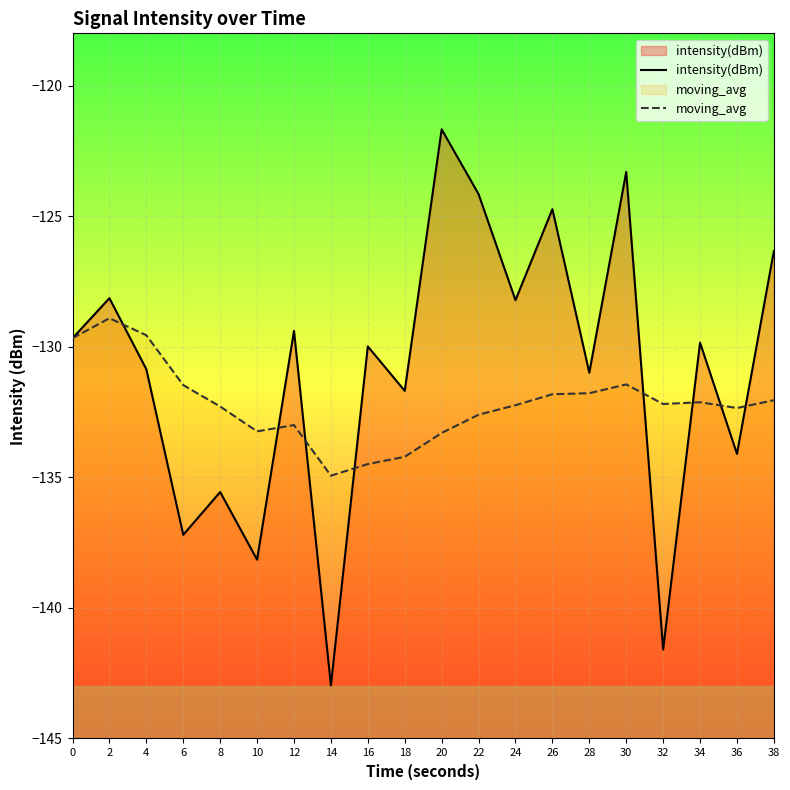

In moving_avg, how many points are lower than both neighbors (excluding endpoints)?

4